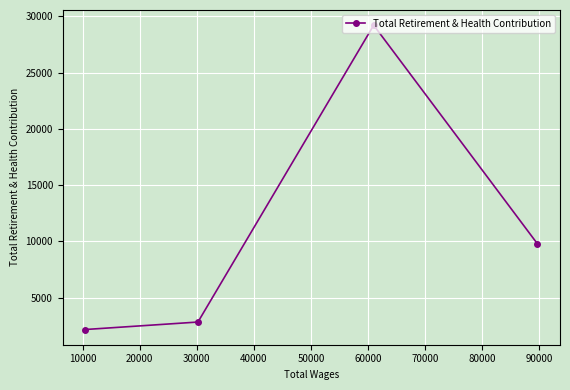

What is the minimum value shown in the chart?

2175